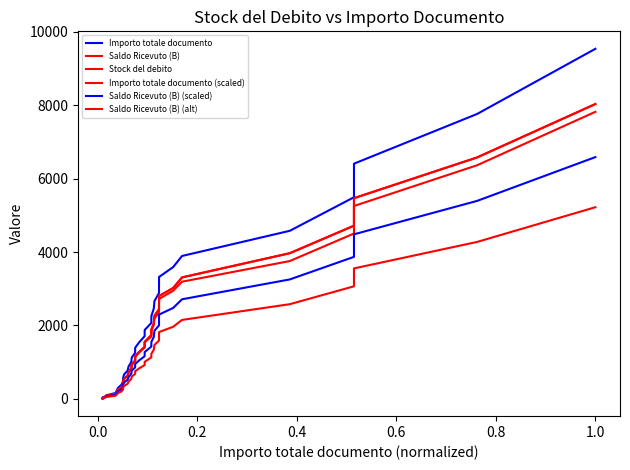

At 0.6, list the series in order from smallest to largest.

Saldo Ricevuto (B) (alt), Saldo Ricevuto (B) (scaled), Saldo Ricevuto (B), Stock del debito, Importo totale documento (scaled), Importo totale documento